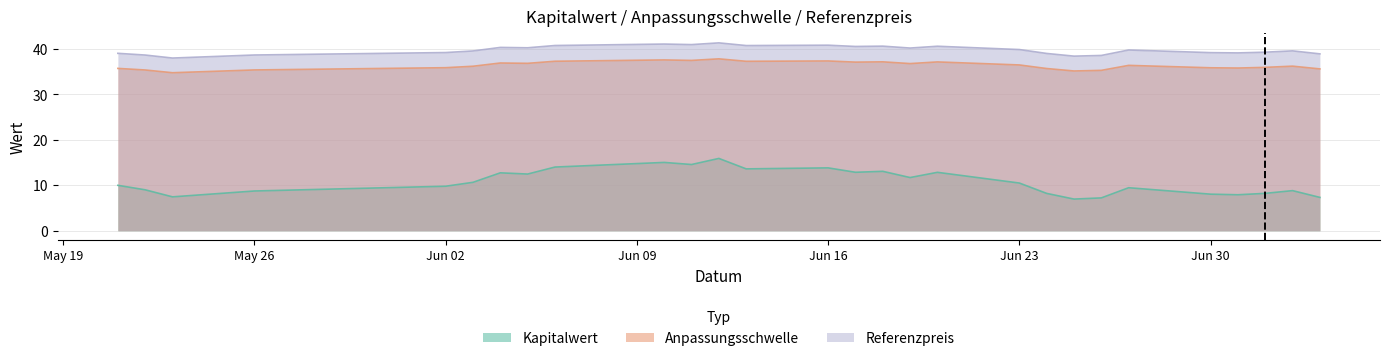

Is the value of Kapitalwert at 2025-07-01 greater than the value of Anpassungsschwelle at 2025-06-05?

No